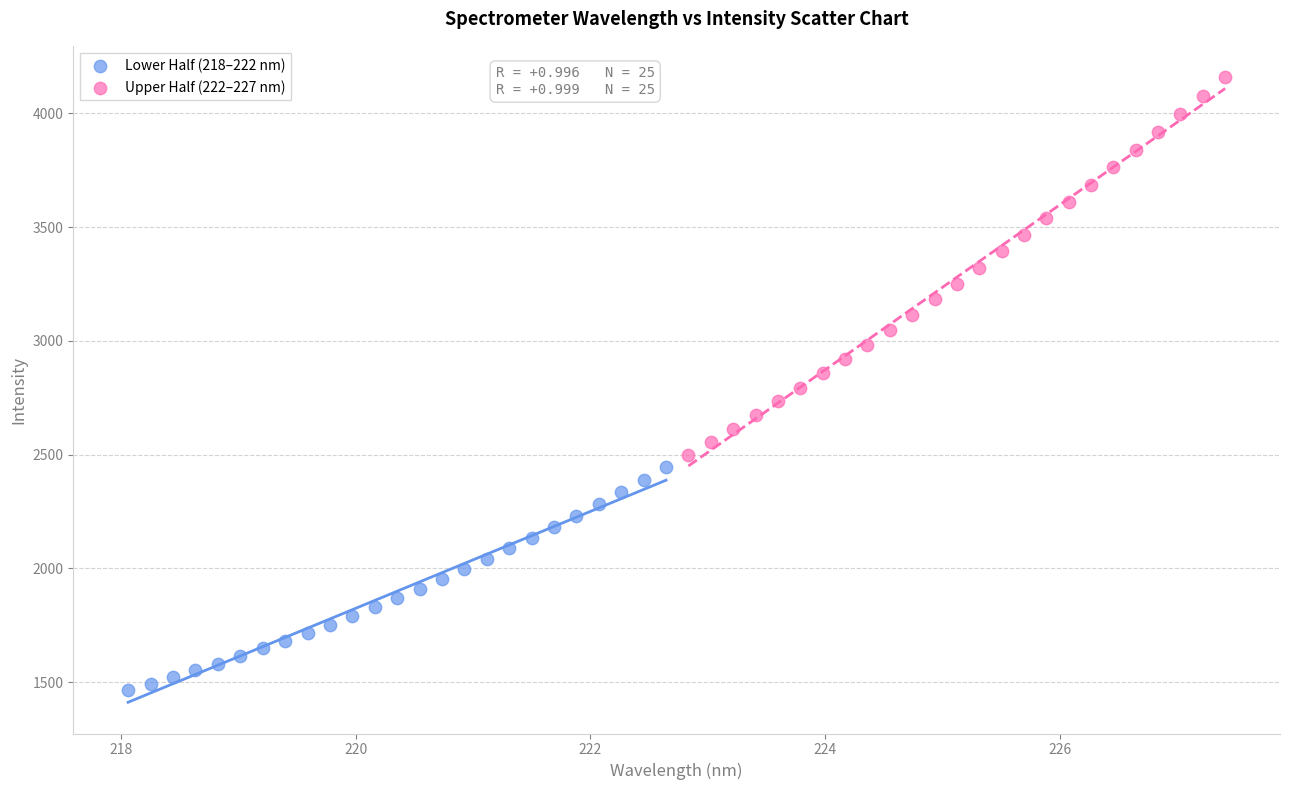

What are all the series names shown in the legend?

Lower Half (218–222 nm), Upper Half (222–227 nm)